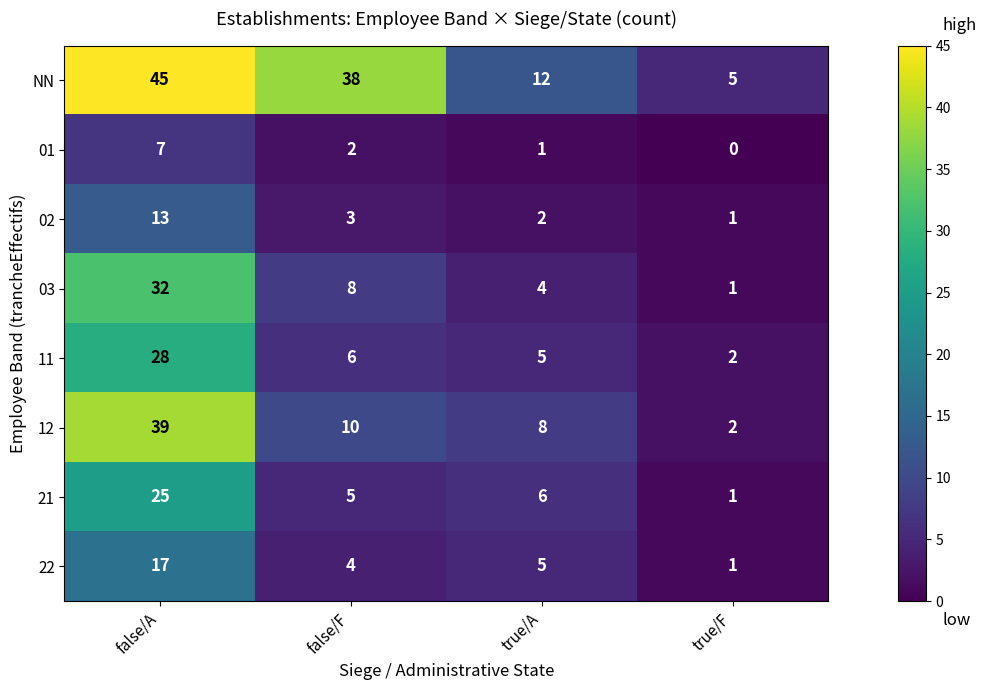

What is the sum of the 21 values at true/F and false/A?

26